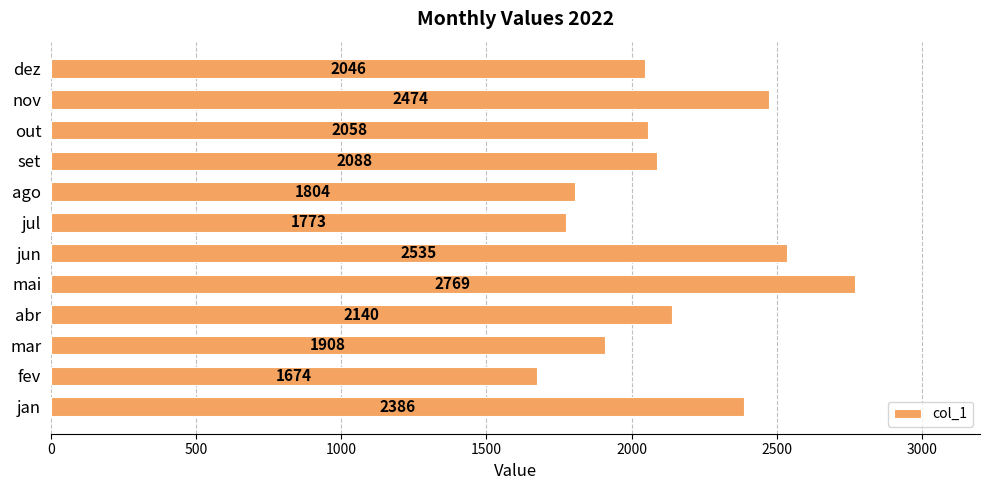

True or false: the data shows 1674 at fev.

True